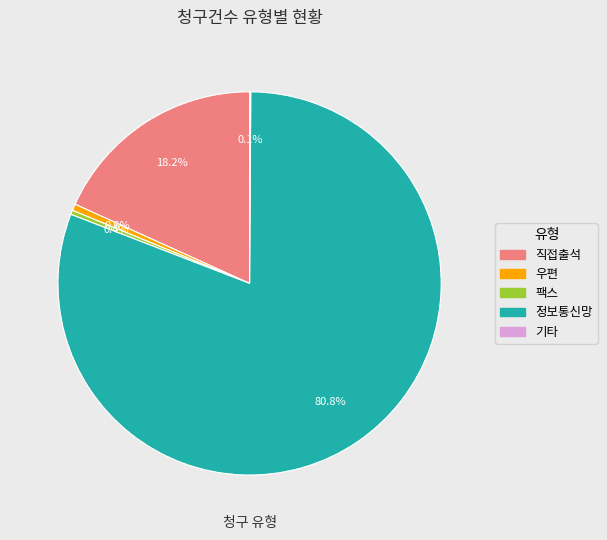

What portion of the pie excludes 직접출석?

81.8%